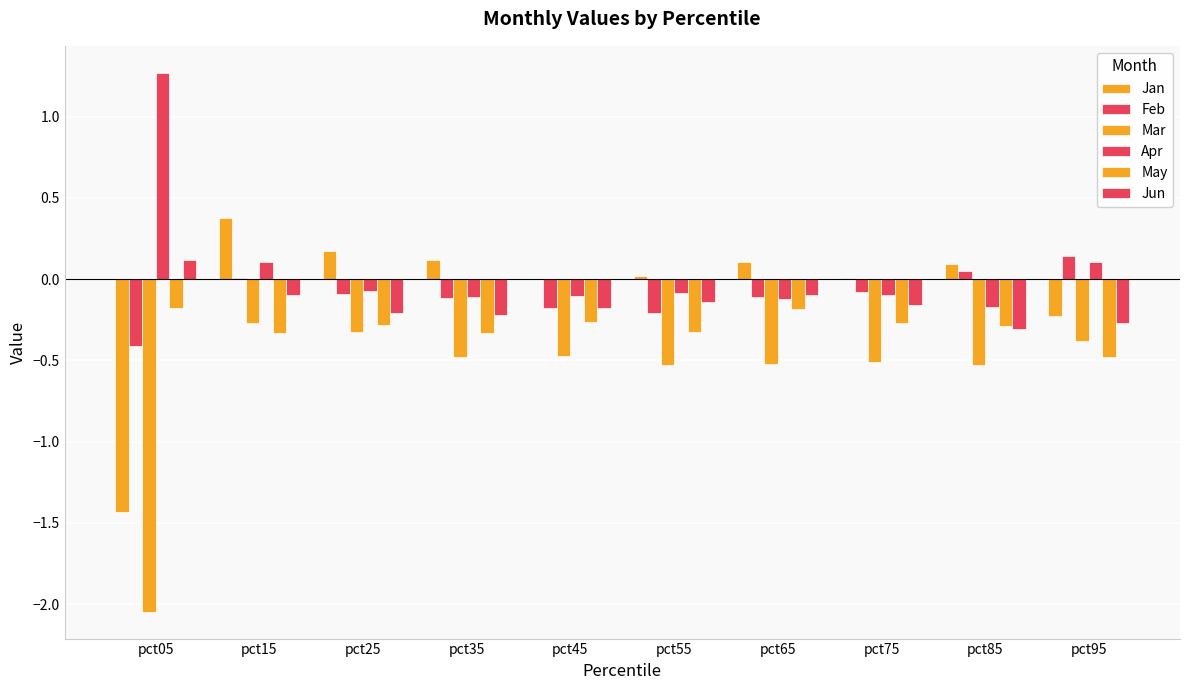

What is the difference between the maximum and minimum values in the Jun series?

0.4